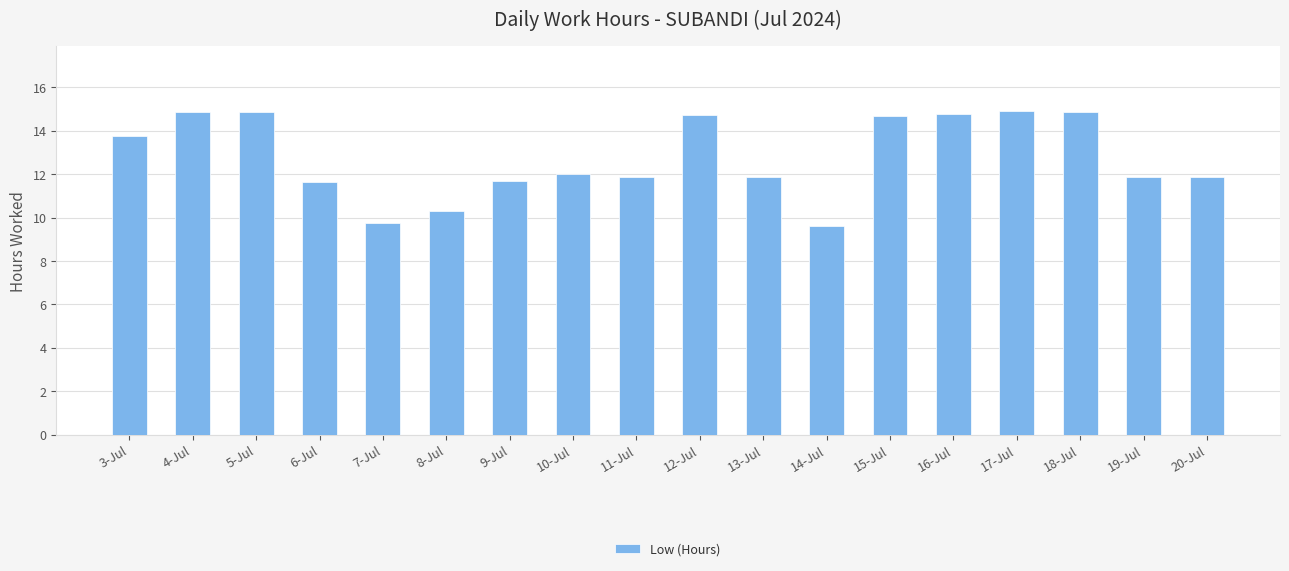

What value does the data have at 20-Jul?

11.9